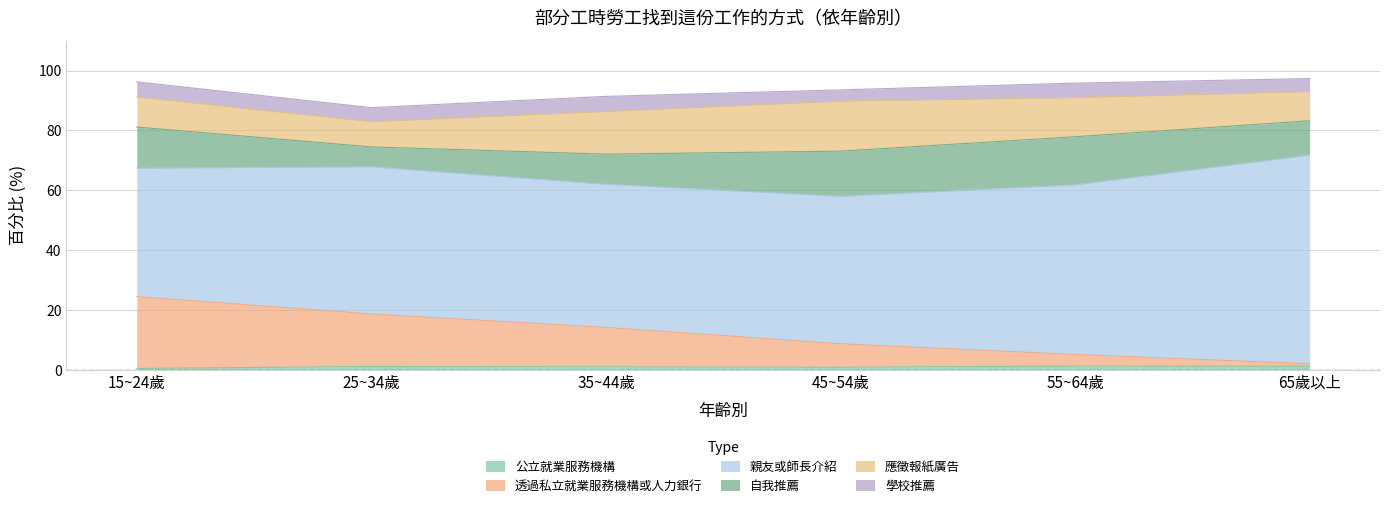

What is the lowest value of the 透過私立就業服務機構或人力銀行 series?

0.8